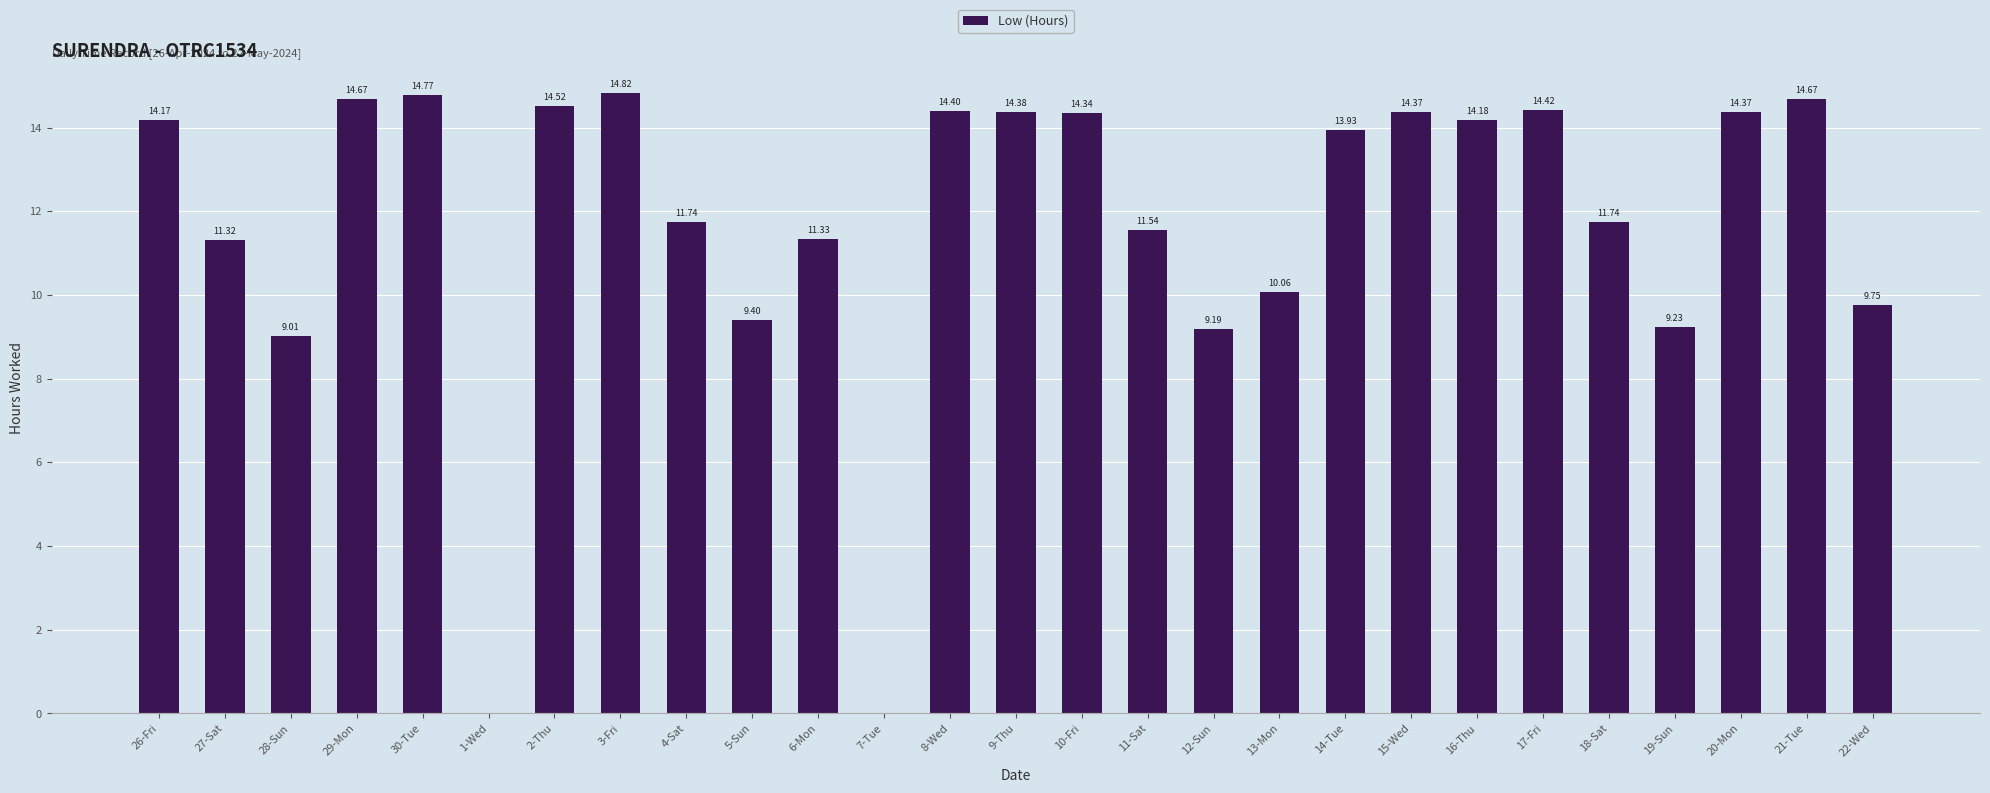

Does the chart contain stacked bars?

No